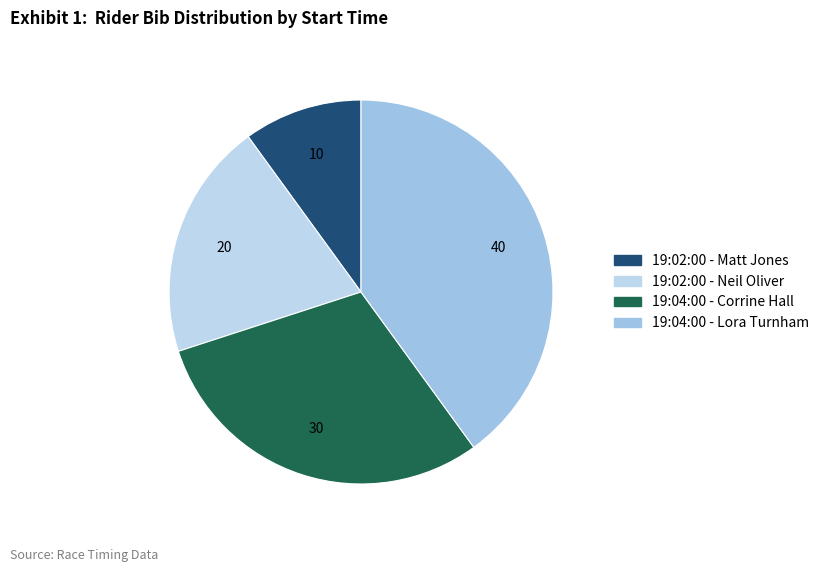

Rank the categories by value from lowest to highest.

19:02:00 - Matt Jones, 19:02:00 - Neil Oliver, 19:04:00 - Corrine Hall, 19:04:00 - Lora Turnham